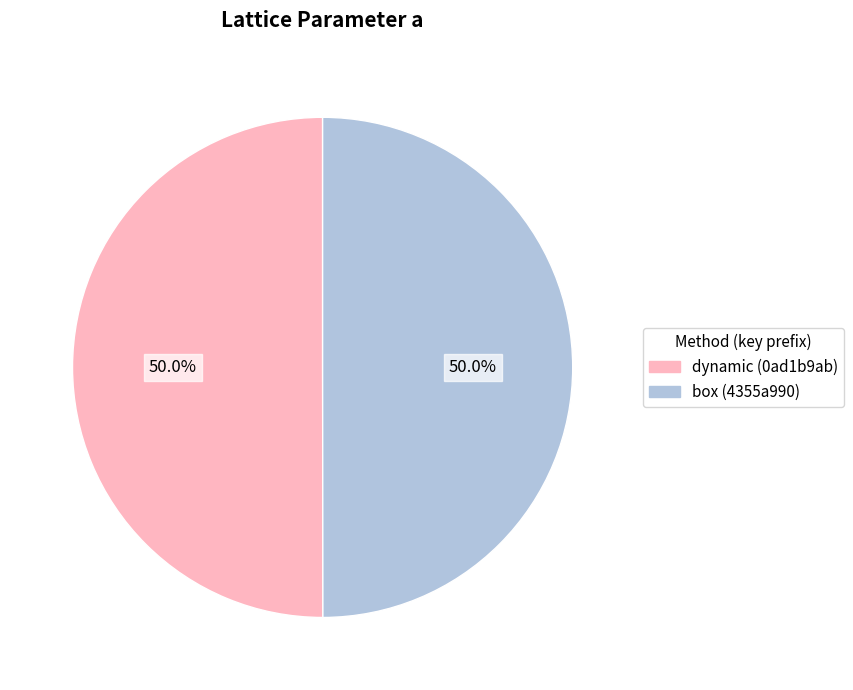

What is the ratio of the value at box (4355a990) to the value at dynamic (0ad1b9ab)?

1.0